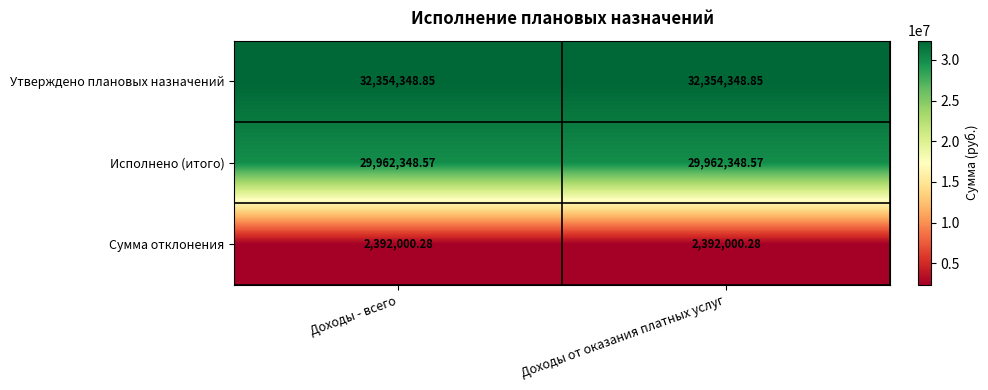

Which series has the largest total across all categories?

Утверждено плановых назначений